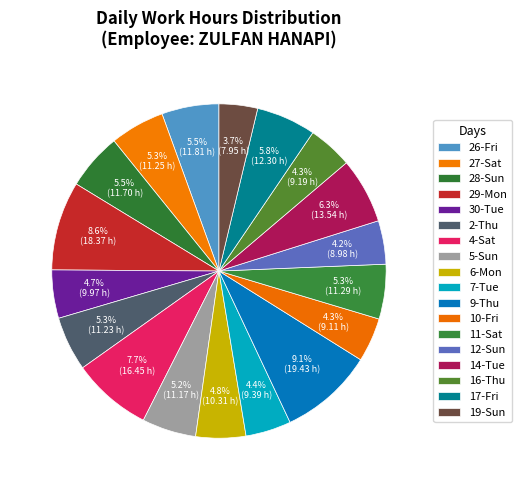

Is it true that 5-Sun is 5% of the pie?

True